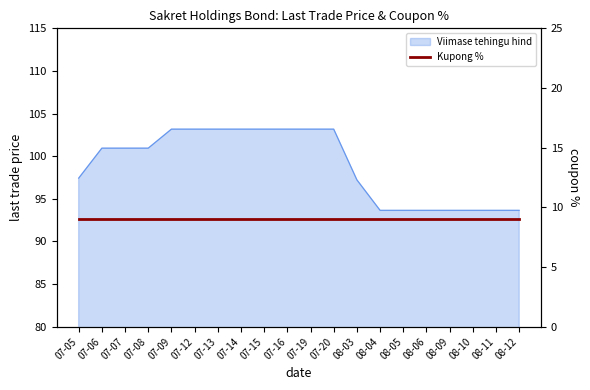

Rank the categories by value from highest to lowest.

07-09, 07-12, 07-13, 07-14, 07-15, 07-16, 07-19, 07-20, 07-06, 07-07, 07-08, 07-05, 08-03, 08-04, 08-05, 08-06, 08-09, 08-10, 08-11, 08-12